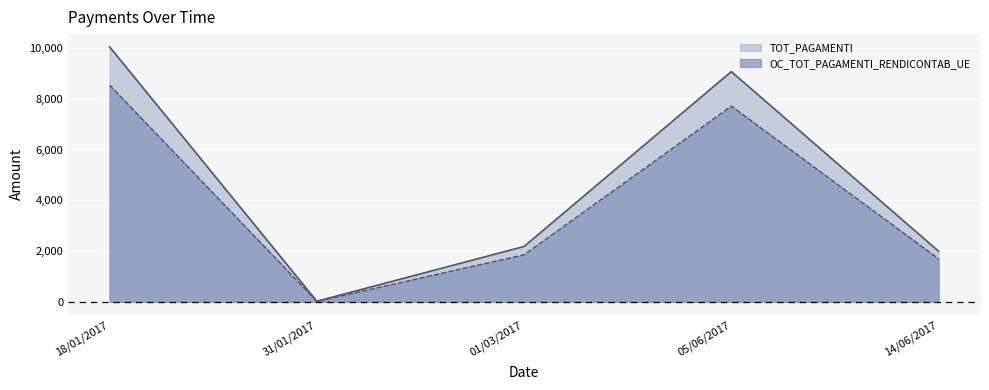

What is the average value of the TOT_PAGAMENTI series?

4661.5